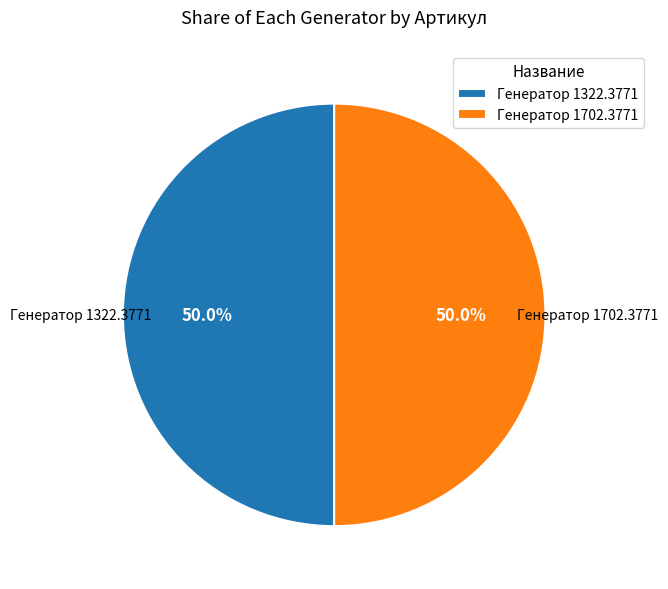

What is the ratio of the value at Генератор 1702.3771 to the value at Генератор 1322.3771?

1.0